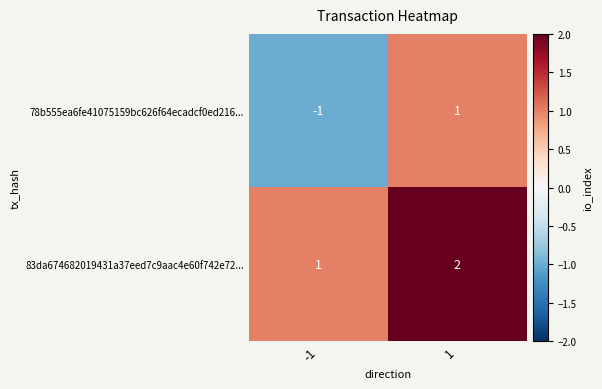

List the series in order of their overall mean, highest first.

83da674682019431a37eed7c9aac4e60f742e72..., 78b555ea6fe41075159bc626f64ecadcf0ed216...